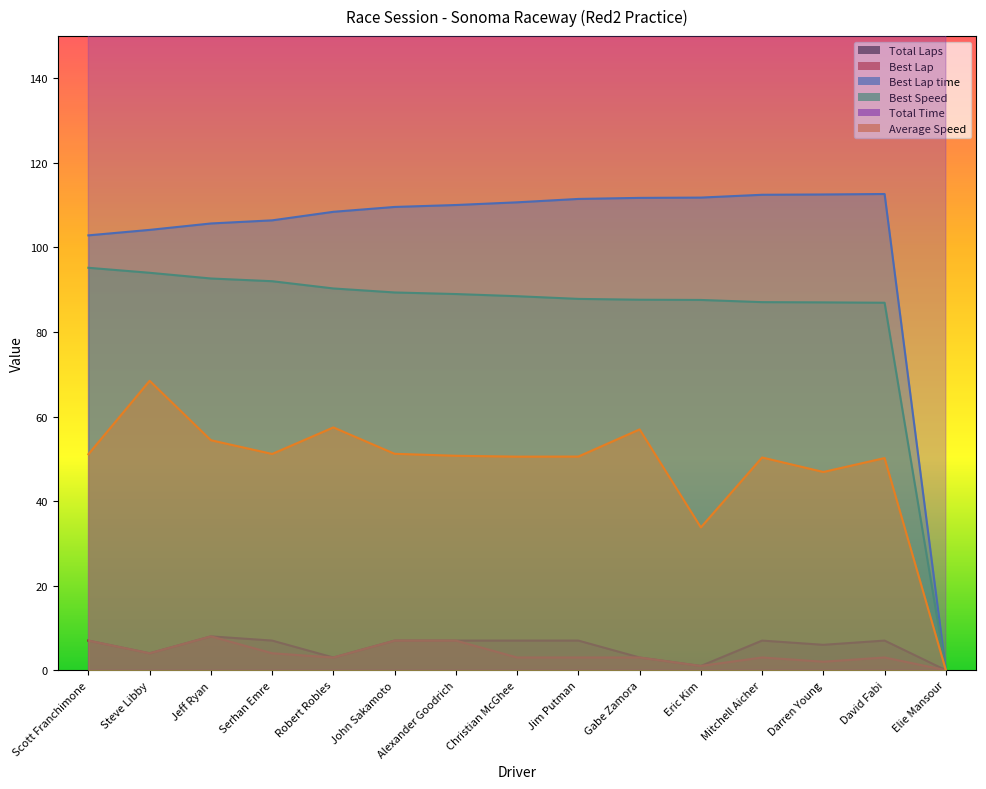

True or false: Average Speed and Best Speed cross at least once.

False